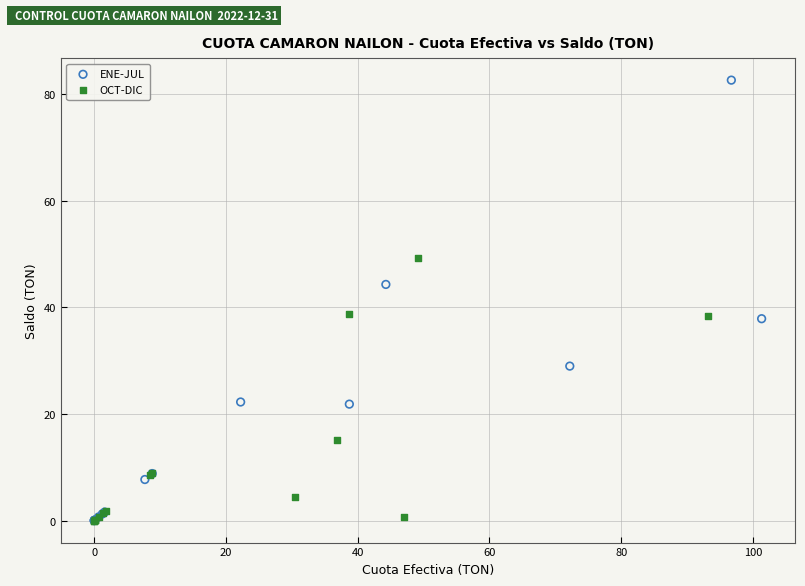

What are all the series names shown in the legend?

ENE-JUL, OCT-DIC